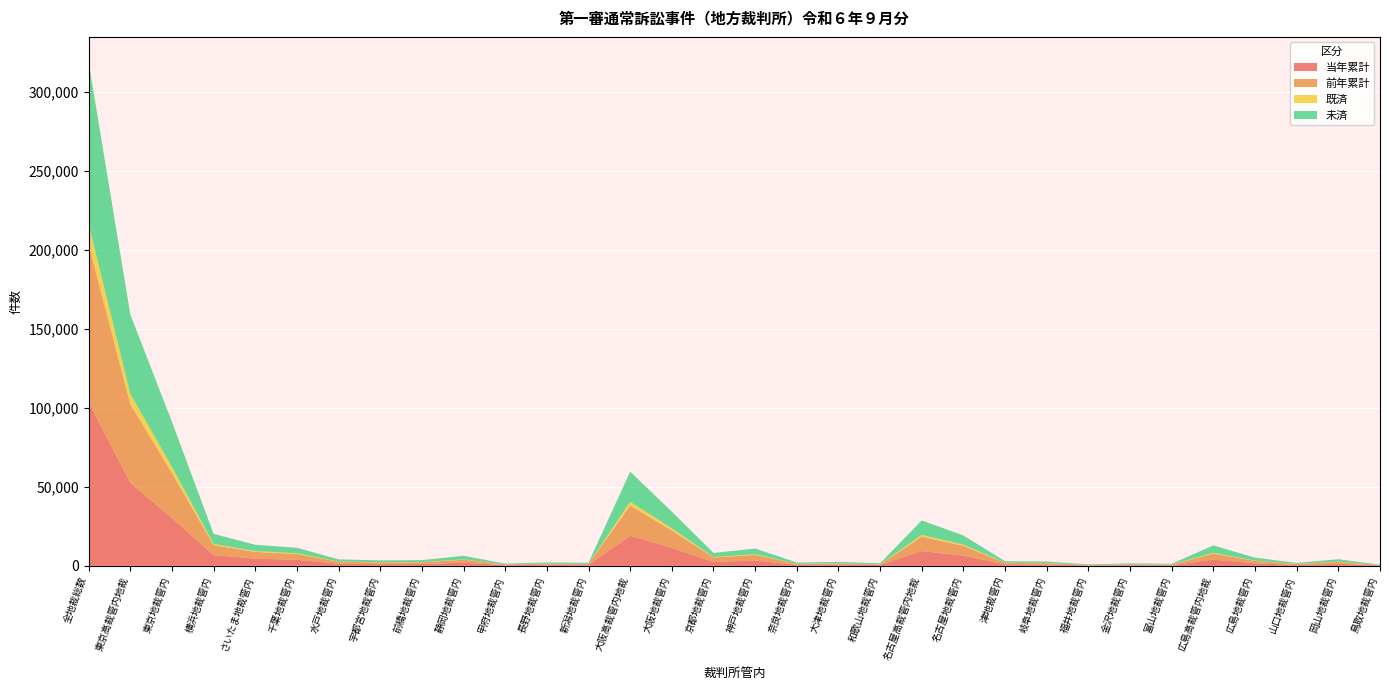

Reading left to right, extract all data points from this chart.

当年累計: 103756	52683	30305	6745	4581	3824	1294	1068	1137	1997	423	698	611	19078	11433	2381	3382	652	744	486	9364	6429	944	857	290	463	381	3910	1555	590	1269	217
前年累計: 99999	49747	28530	6343	4239	3726	1287	1107	1070	1886	408	640	511	19182	10945	2931	3514	629	714	449	9078	6200	920	844	290	441	383	3873	1539	604	1251	213
既済: 12751	6508	3821	796	547	457	162	126	146	239	50	96	68	2324	1405	278	444	67	85	45	1170	795	115	106	26	65	63	491	179	64	162	29
未済: 102614	50344	28493	6379	3970	3451	1344	1166	1248	2229	521	769	774	19107	10533	2593	3625	760	957	639	9149	5809	965	939	337	624	475	4681	1901	598	1497	280